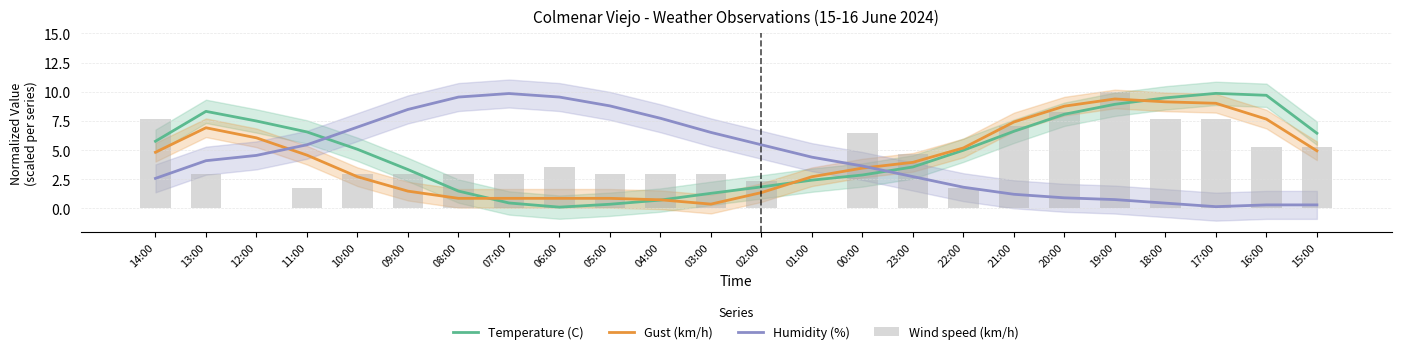

Where is Humidity (%) nearest to the value 5?

11:00